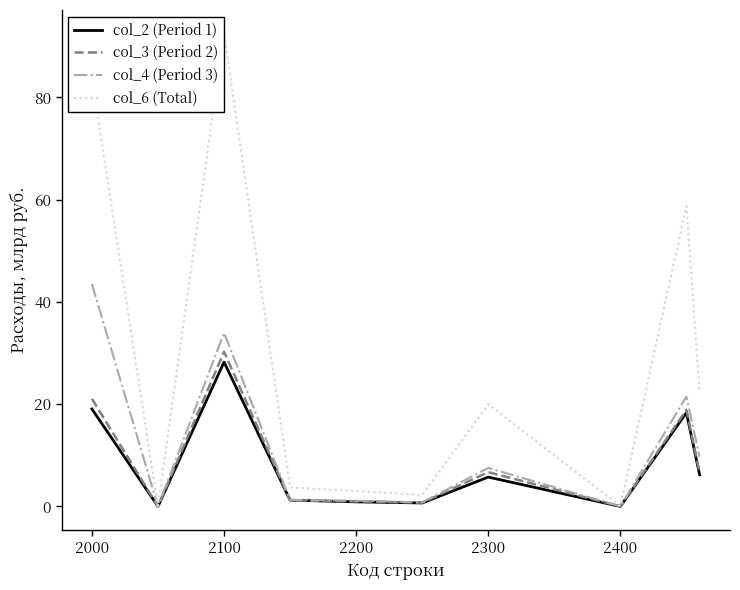

What is the maximum value for col_2 (Period 1)?

28.3